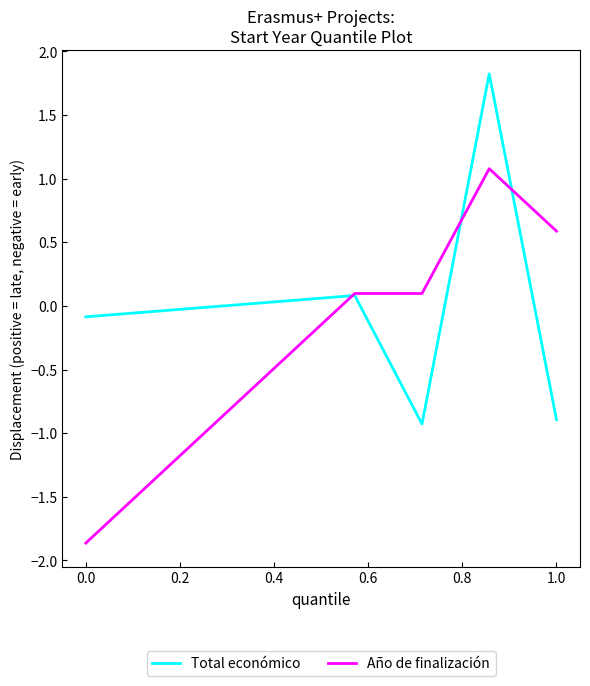

Reading left to right, what are all the values shown in this chart?

Total económico: -0.1	0.1	-0.9	1.8	-0.9
Año de finalización: -1.9	0.1	0.1	1.1	0.6